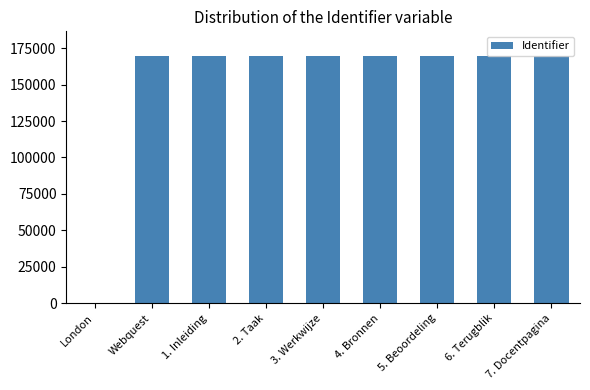

Approximately how many times larger is the value at Webquest compared to 3. Werkwijze?

1.0